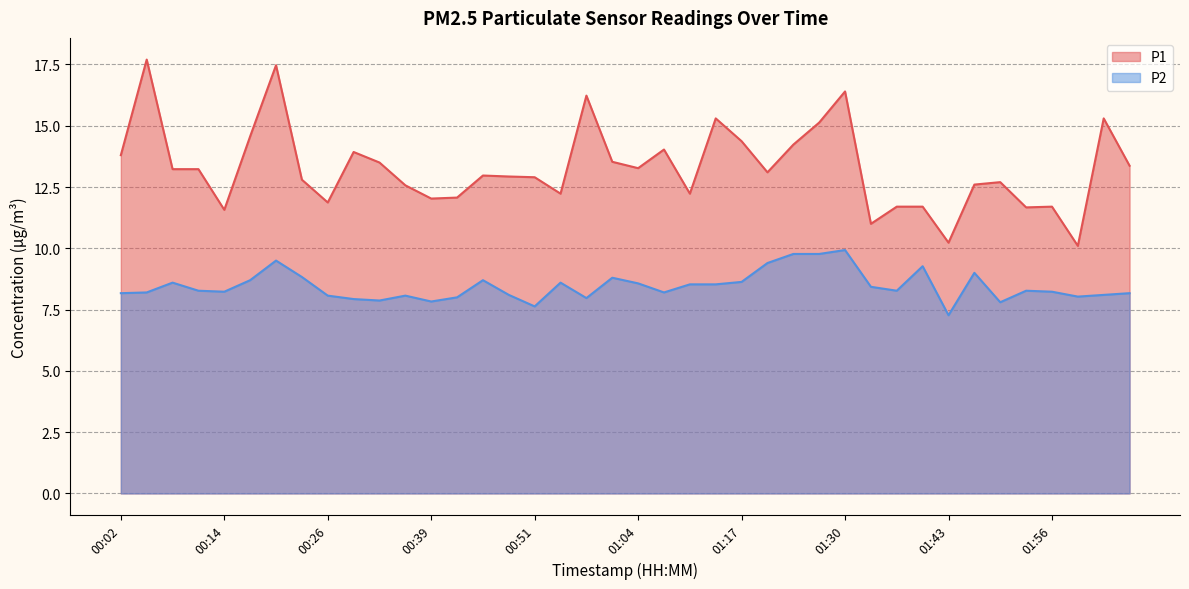

What is the average value of the P1 series?

13.3